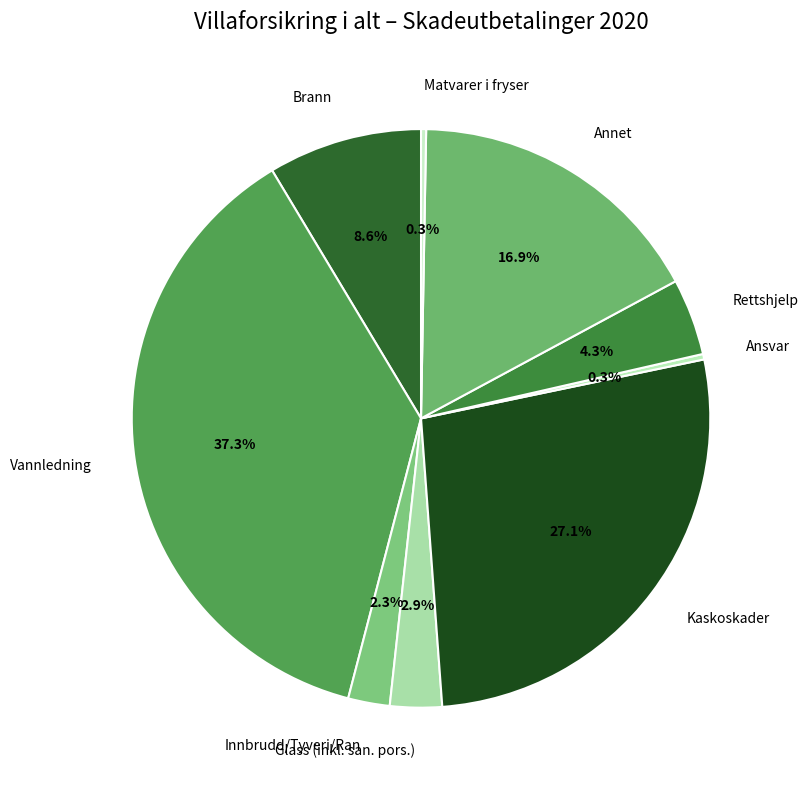

Is the sum of Vannledning and Annet greater than half?

Yes